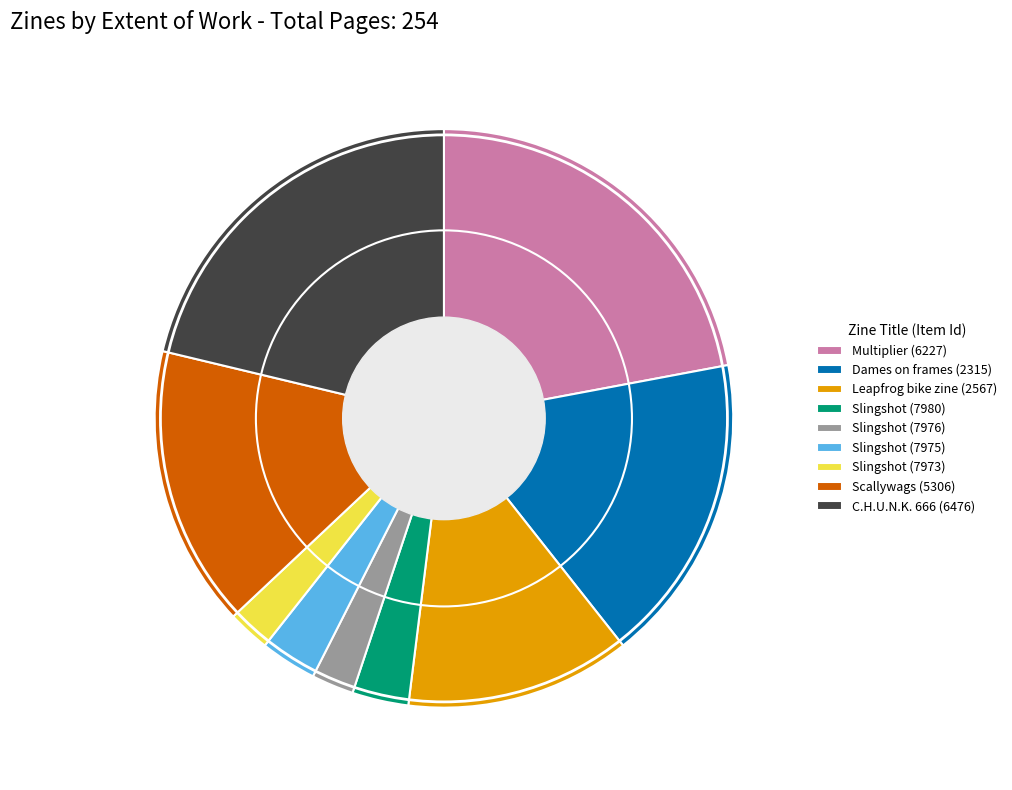

Count the number of slices in the pie.

9